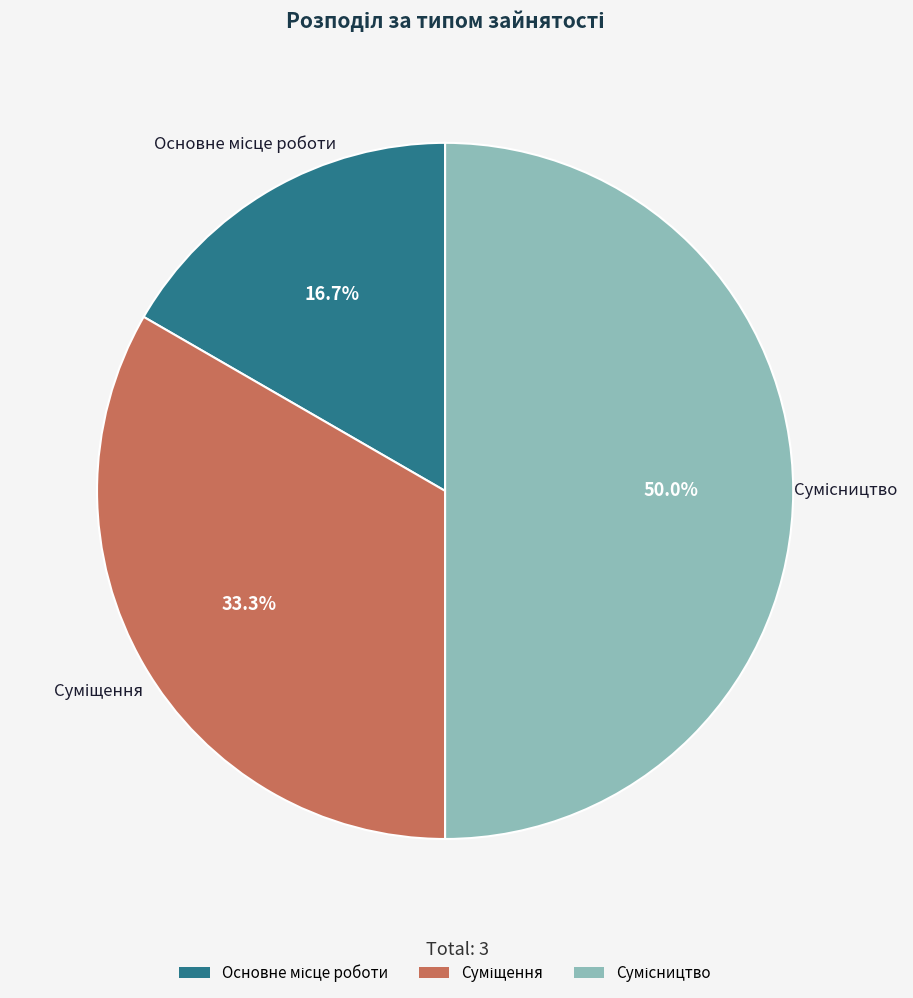

How many slices are in this pie chart?

3